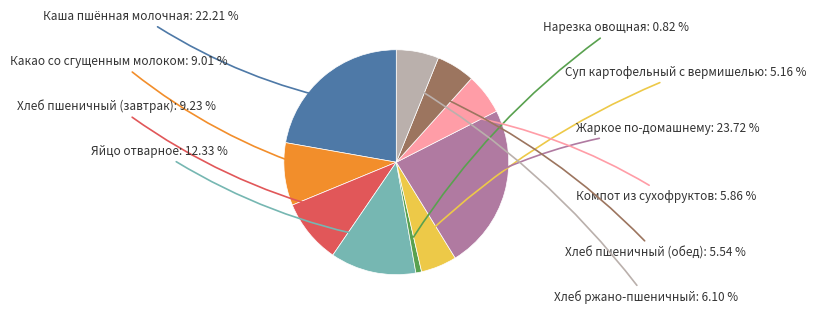

The Хлеб ржано-пшеничный slice represents 14% of the pie. True or false?

False